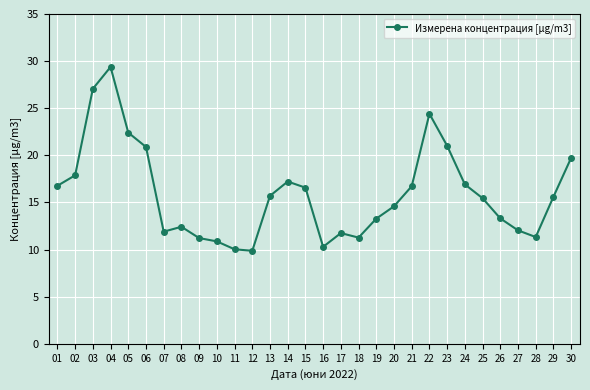

What is the difference between the values at 10 and 26?

2.4